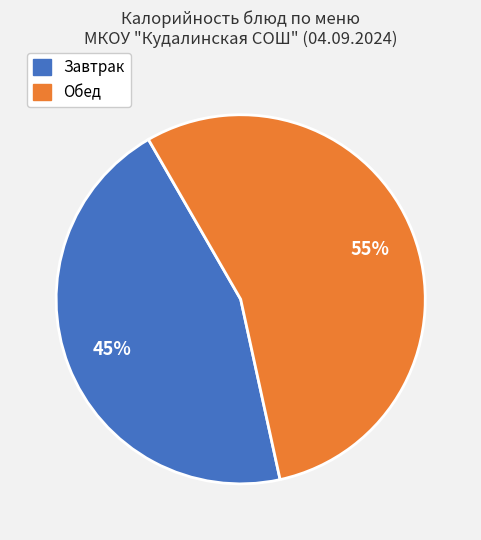

To the nearest percent, what is the average slice percentage?

50%